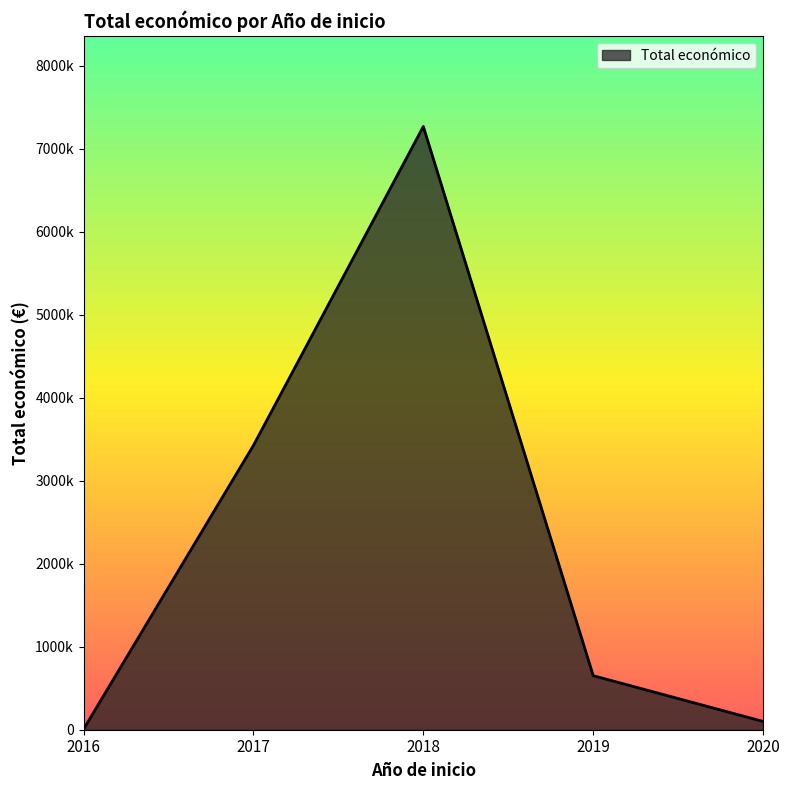

List the labels in order of value, smallest first.

2016, 2020, 2019, 2017, 2018